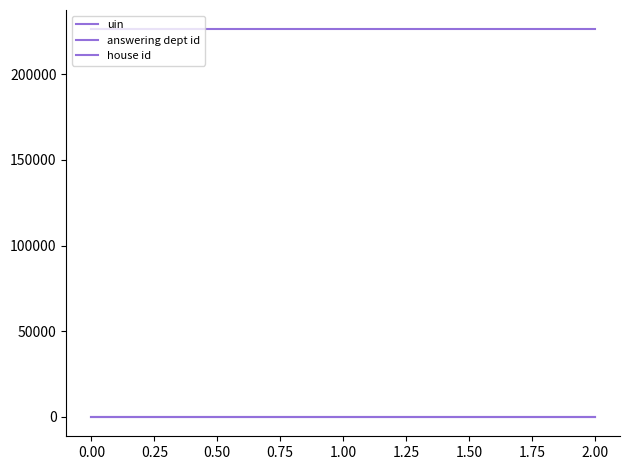

How many lines are shown in the chart?

3